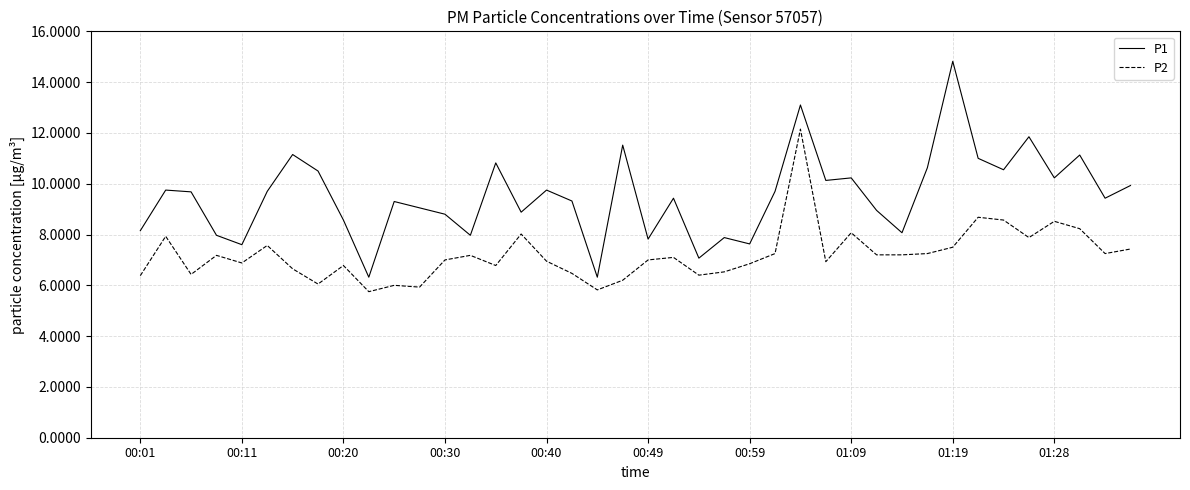

Rank the series by their maximum value, from lowest to highest.

P2, P1